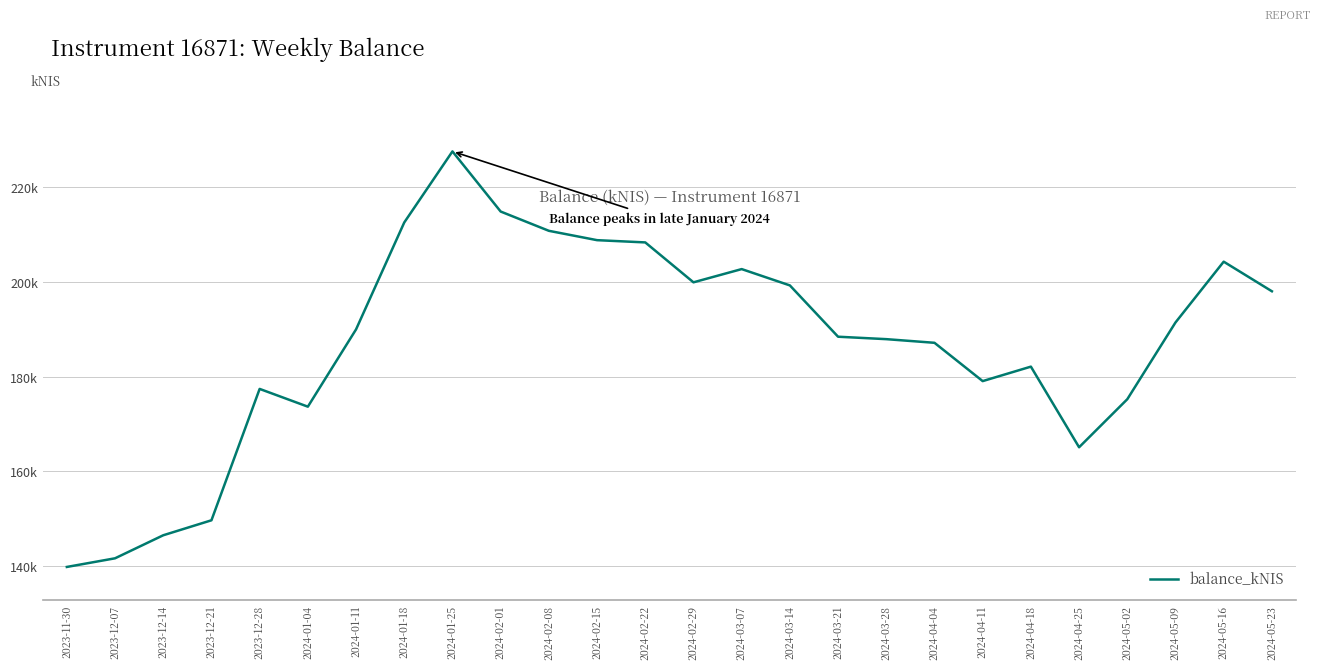

At which label does the data first exceed 189992?

2024-01-11